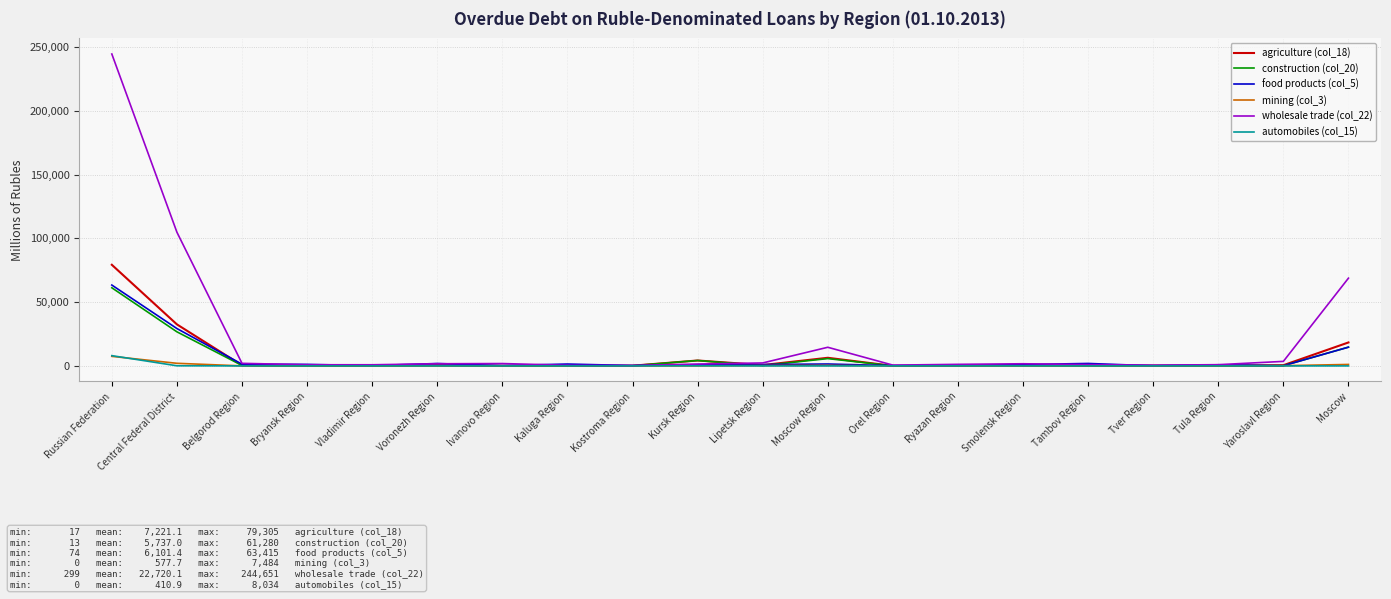

What is the average value of the automobiles (col_15) series?

411